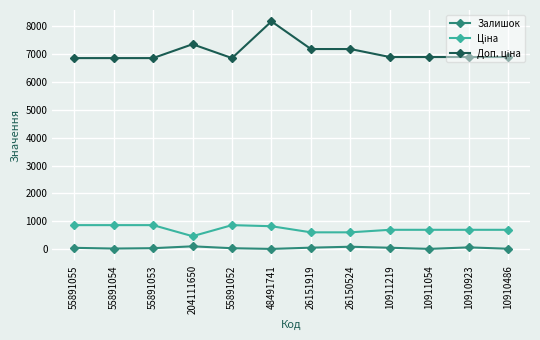

Is it true that Залишок equals 29.0 at 55891053?

True